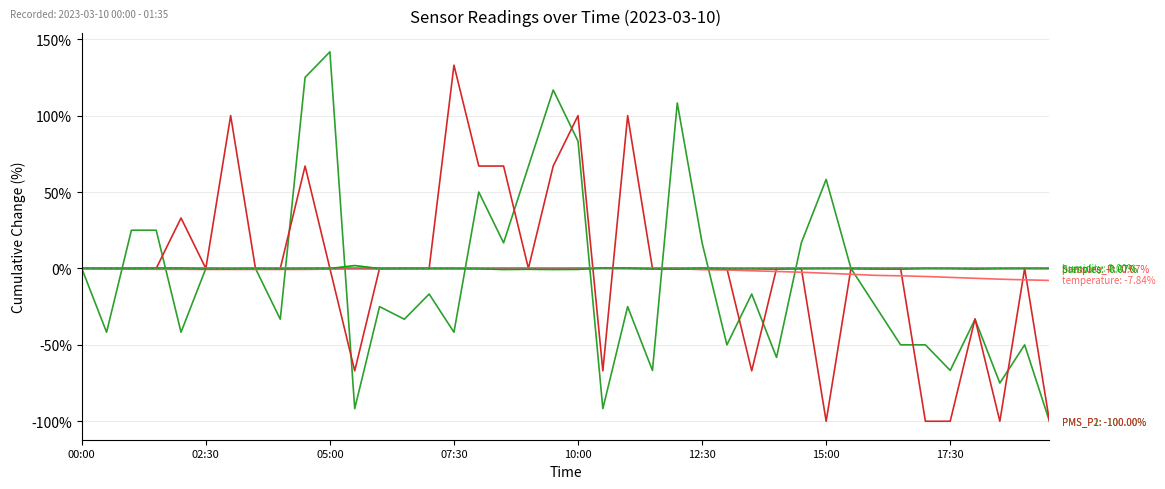

What is the greatest value displayed?

141.8